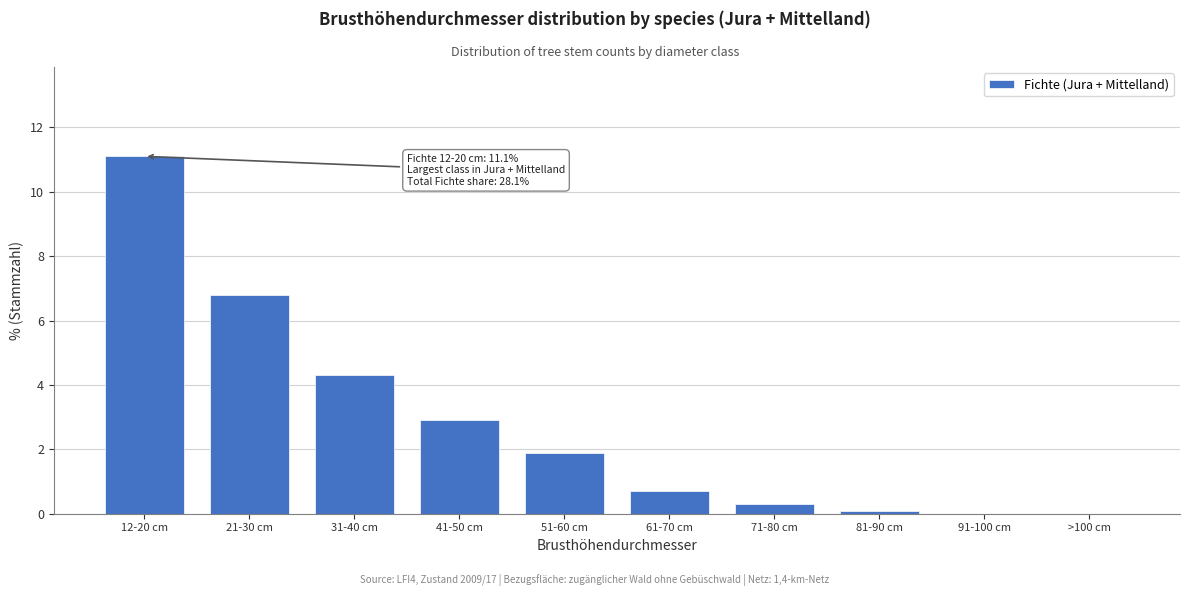

Reading left to right, list all the values displayed in this chart.

12-20 cm=11.1	21-30 cm=6.8	31-40 cm=4.3	41-50 cm=2.9	51-60 cm=1.9	61-70 cm=0.7	71-80 cm=0.3	81-90 cm=0.1	91-100 cm=0.0	>100 cm=0.0